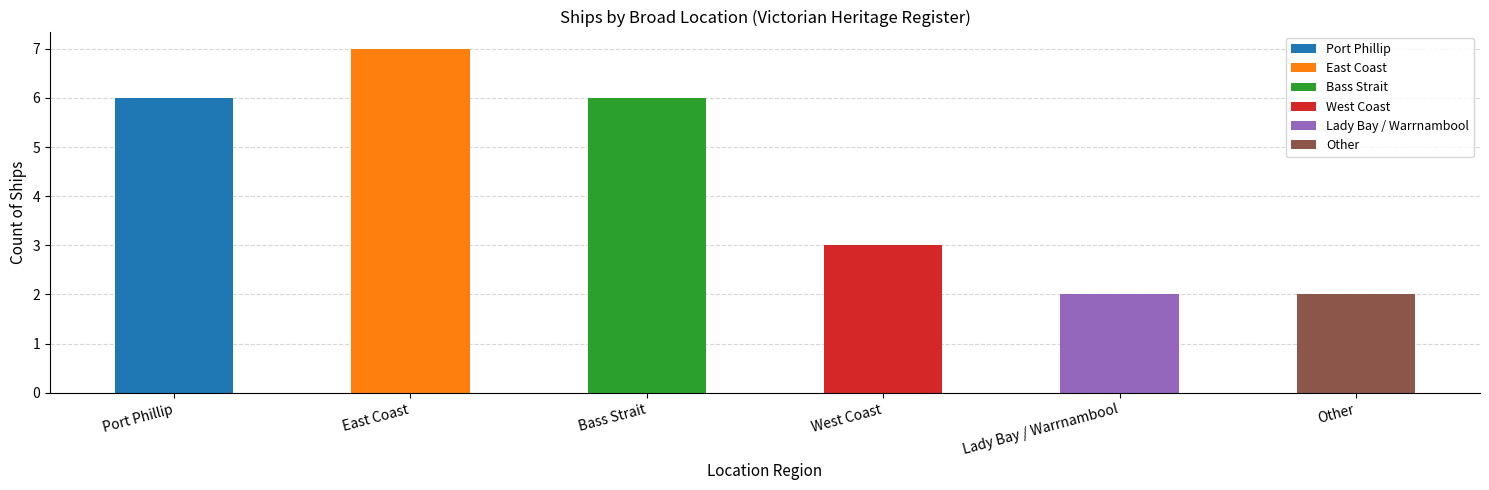

The chart shows a value of 2 at Other. True or false?

True